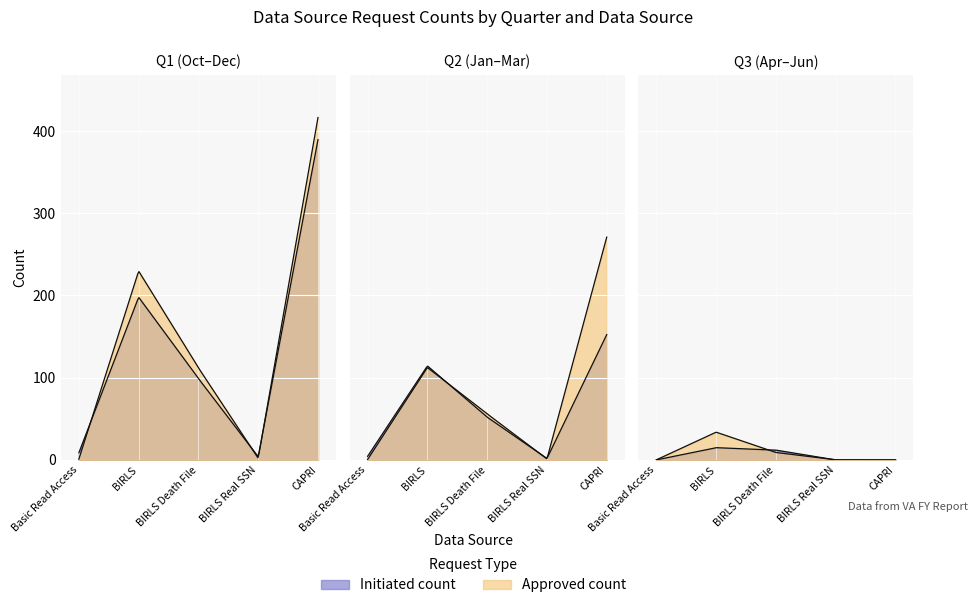

Count the number of data series in this chart.

2